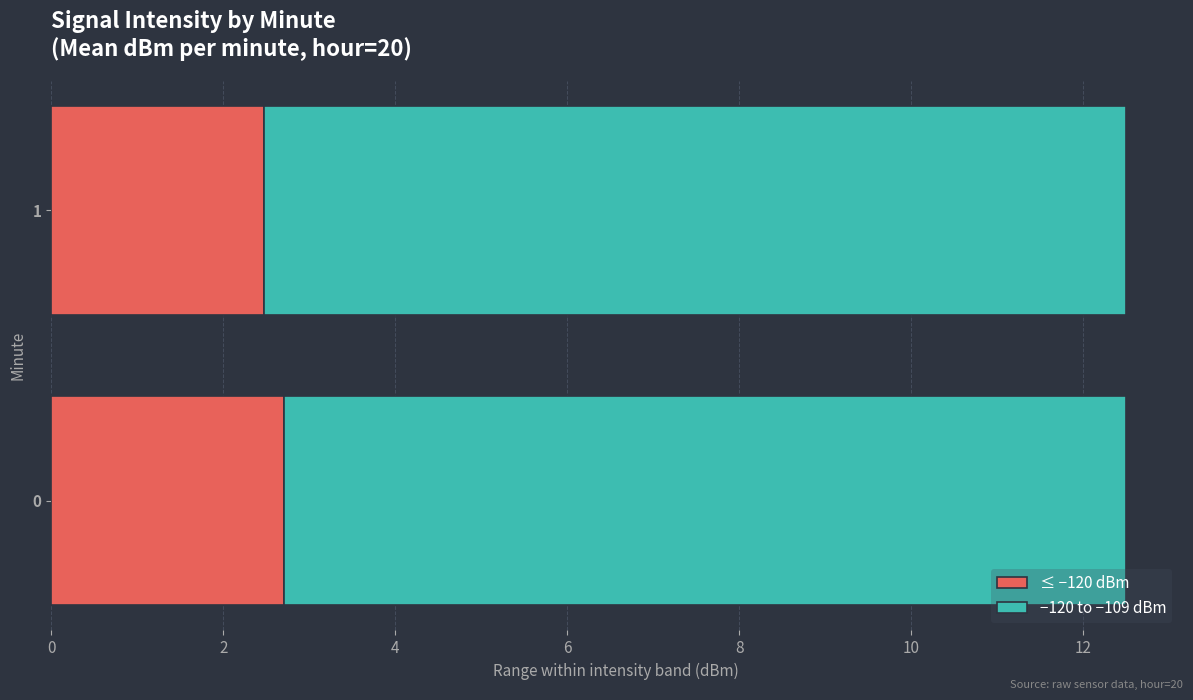

What is the maximum value for ≤ −120 dBm?

2.7